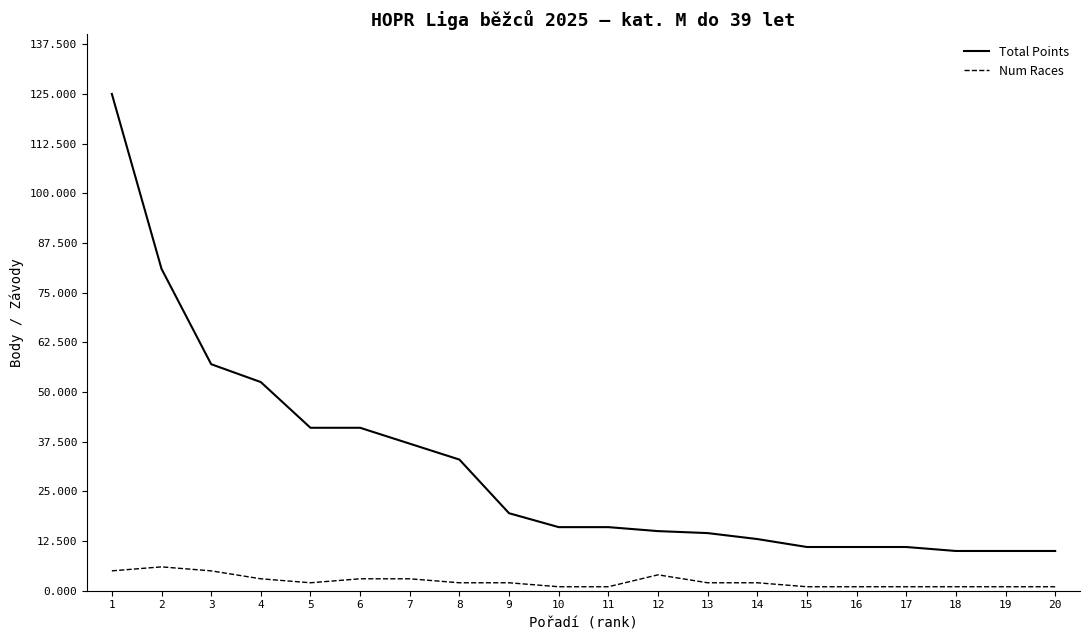

Between 7 and 20, which series saw the biggest shift?

Total Points